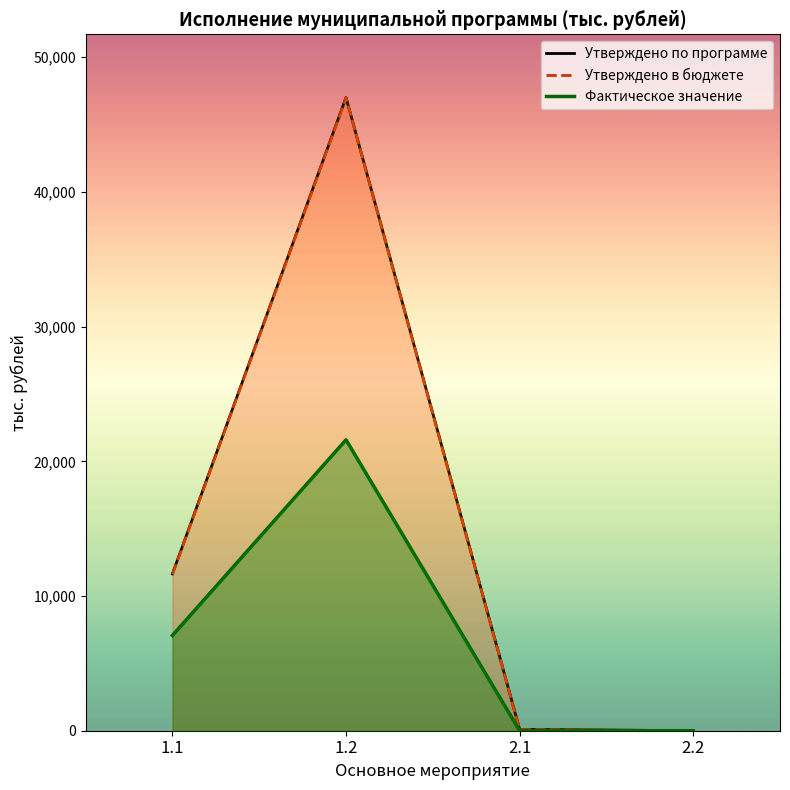

Between 1.1 and 2.1, which is larger?

1.1